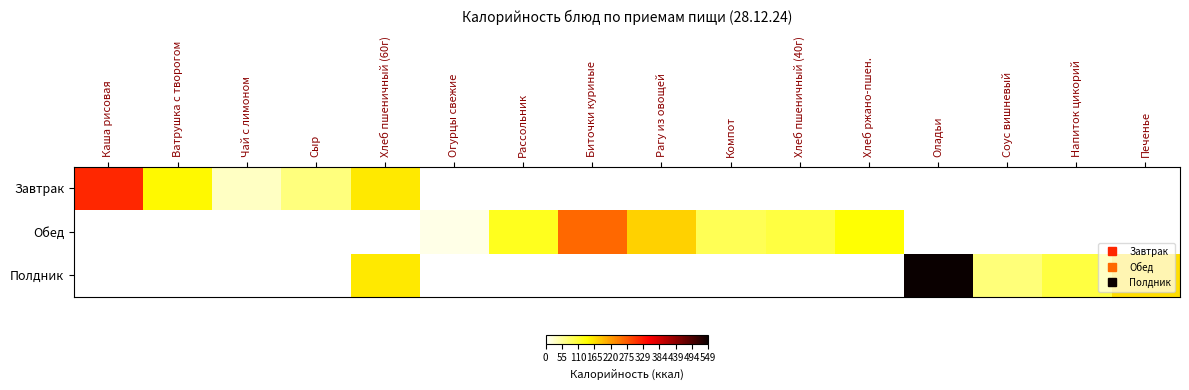

Between Чай с лимоном and Оладьи, which series saw the biggest shift?

Полдник